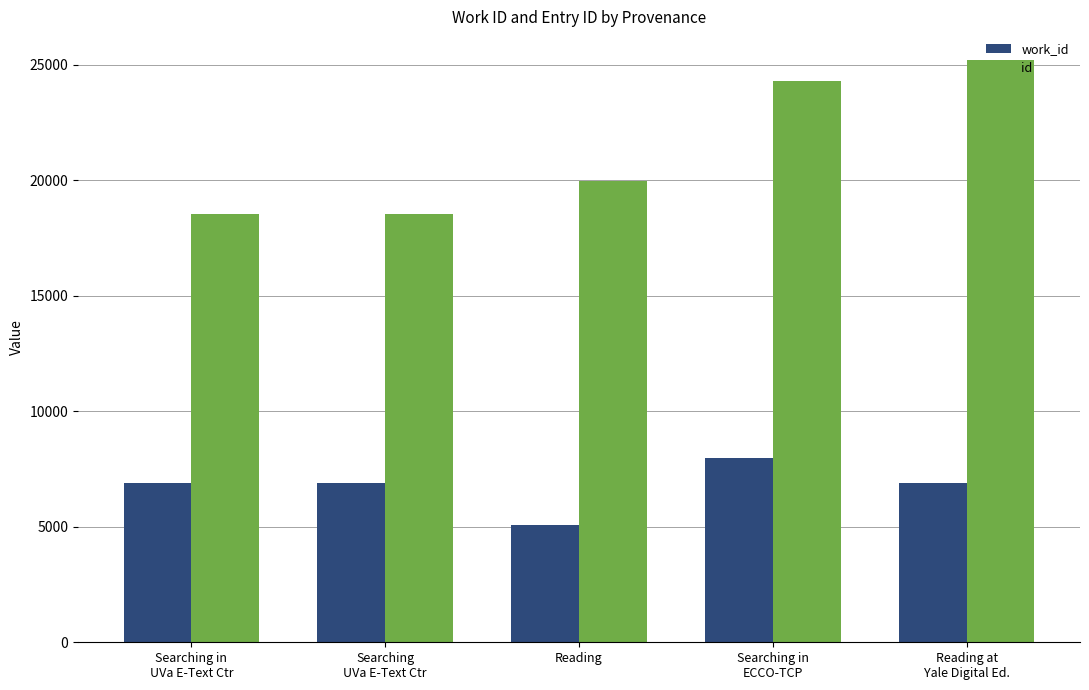

What is the difference between the second highest and minimum values in the work_id series?

1830